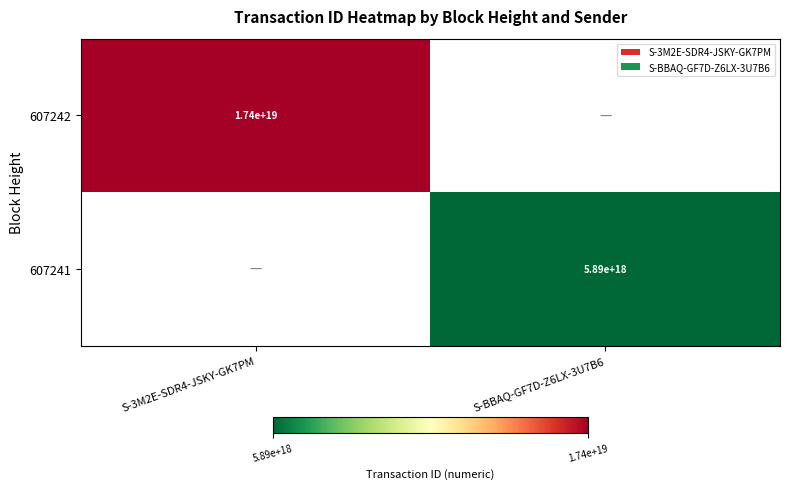

Is the value of 607242 at S-3M2E-SDR4-JSKY-GK7PM greater than the value of 607241 at S-BBAQ-GF7D-Z6LX-3U7B6?

Yes